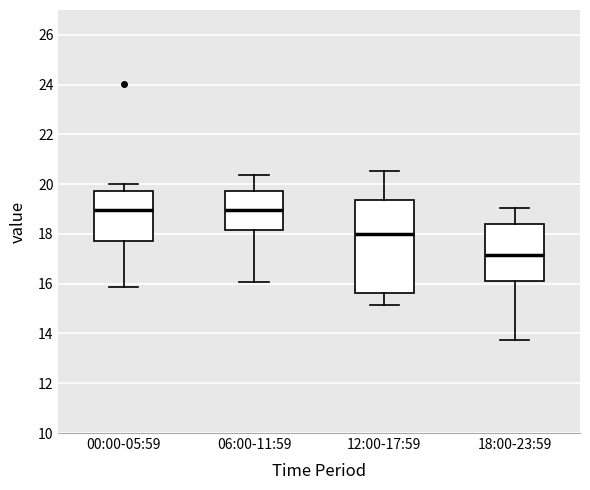

Where does the lower whisker of the box for 00:00-05:59 end on the y-axis? The values are not printed on the chart, so give them approximately, as read against the axis.

15.8